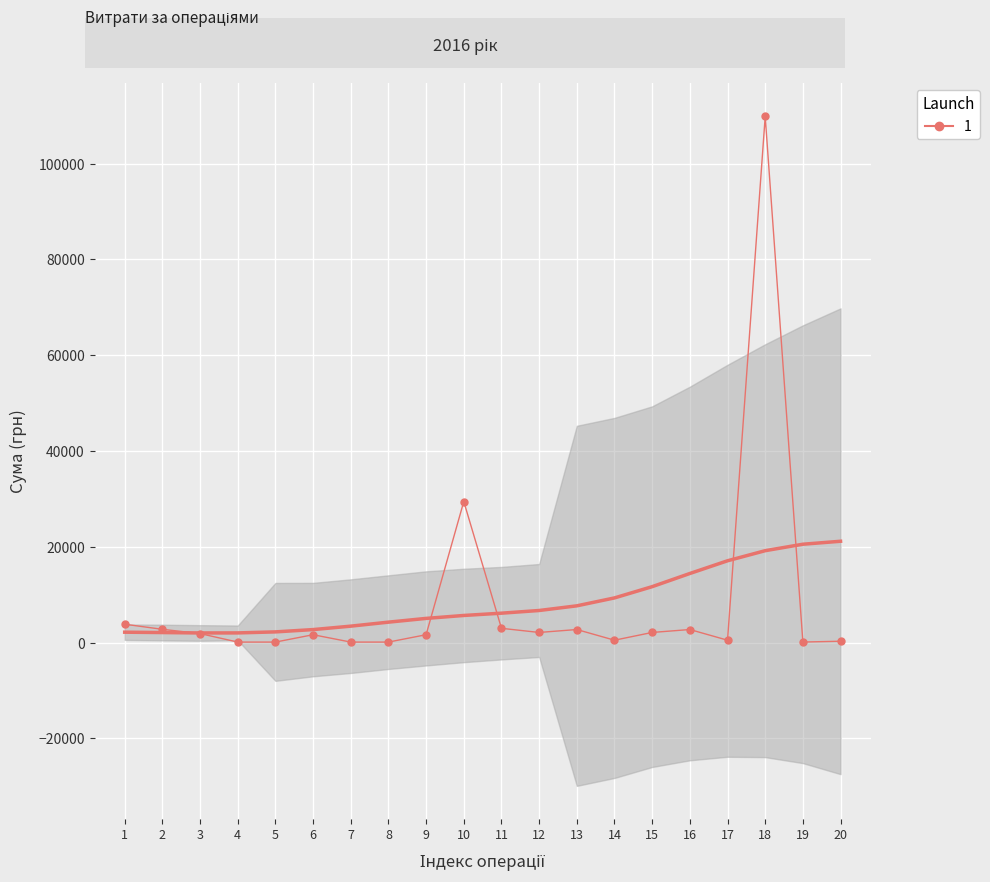

What is the minimum value shown in the chart?

126.5